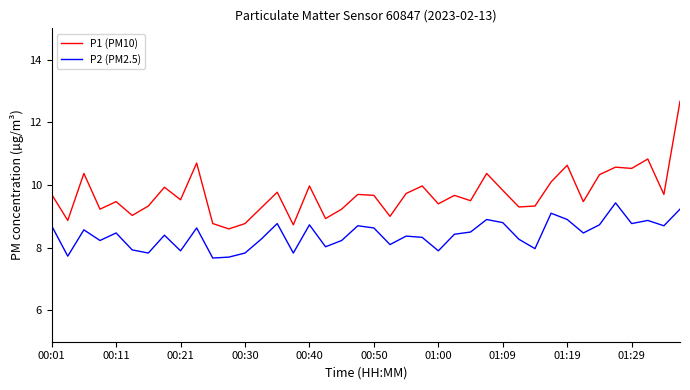

Rank the series by their maximum value, from lowest to highest.

P2 (PM2.5), P1 (PM10)